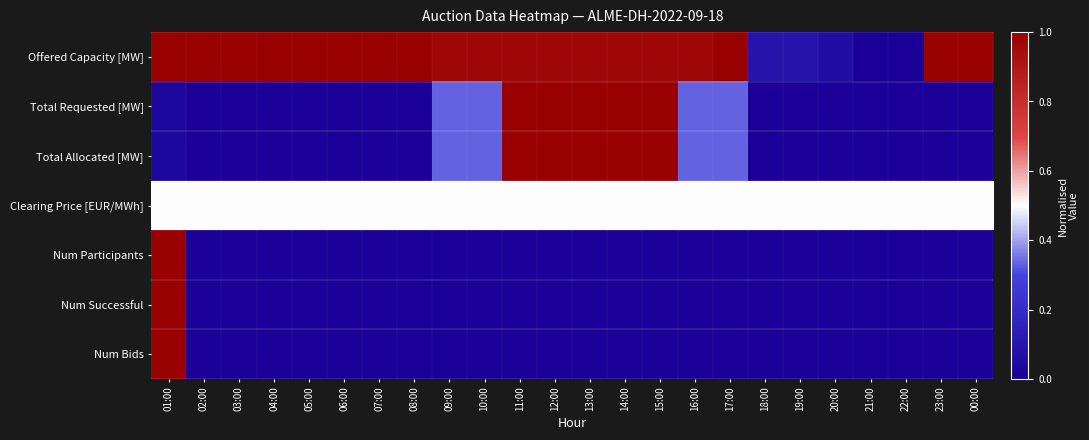

Between 04:00 and 10:00, which is larger?

04:00